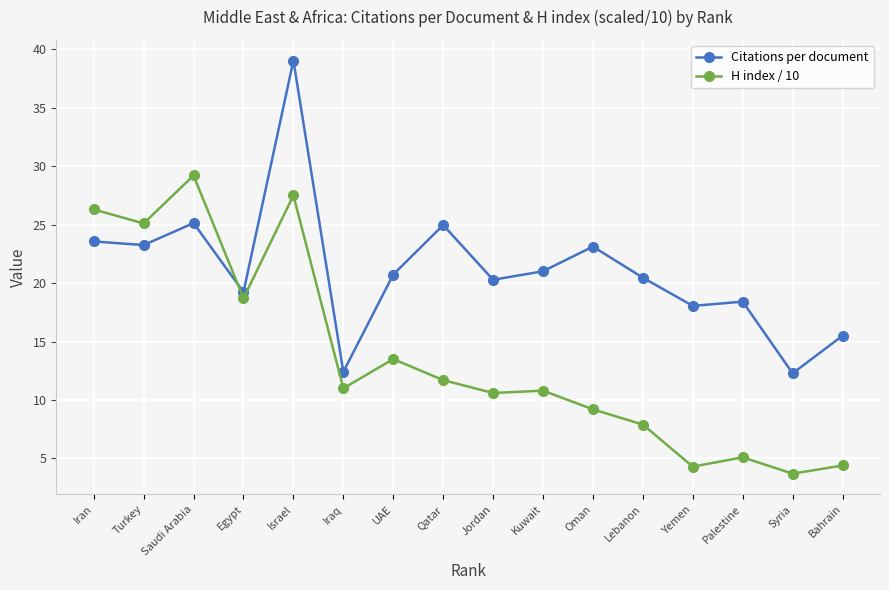

In Citations per document, how many points are lower than both neighbors (excluding endpoints)?

6